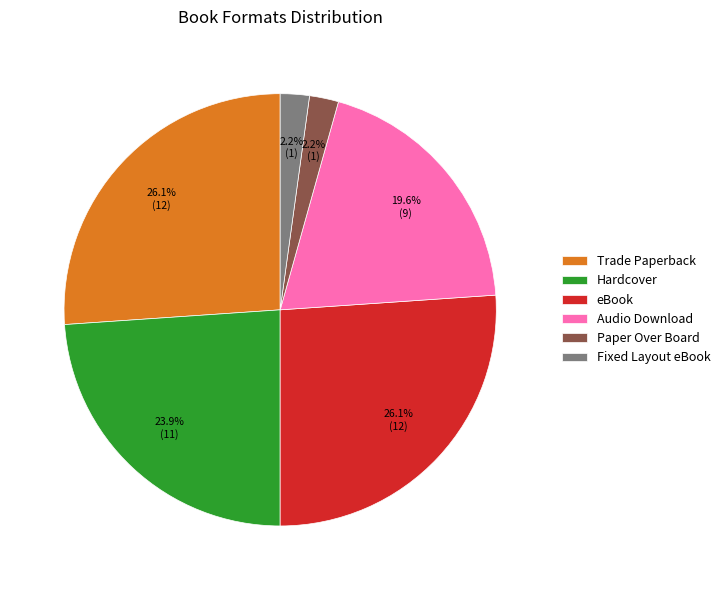

What percentage is the Trade Paperback slice, to the nearest percent?

26%